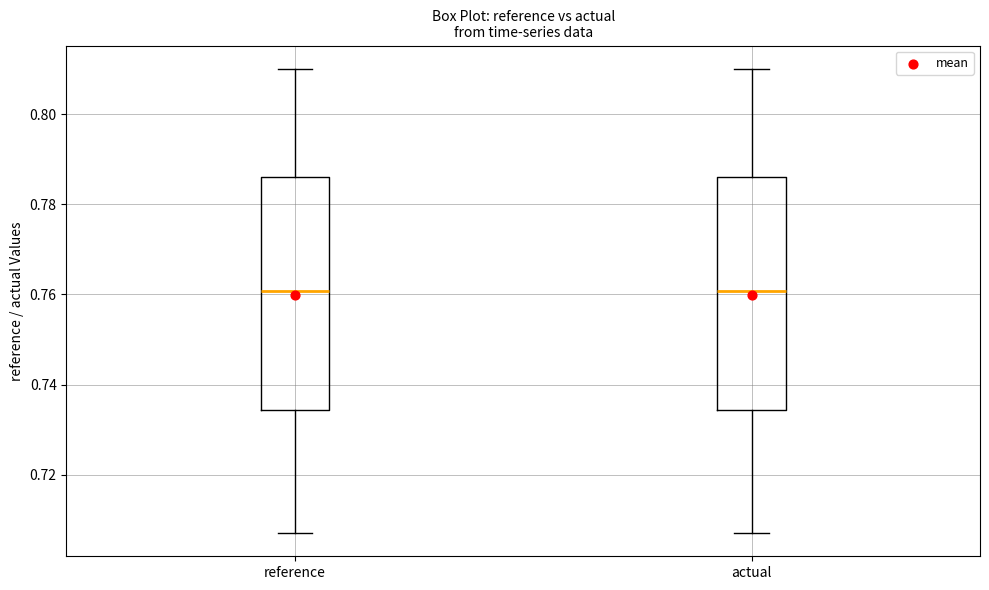

Reading left to right, transcribe this box plot: for each box, give where its median line is, the range the box spans, and where its two whiskers end, as read against the y-axis. The values are not printed on the chart, so give them approximately, as read against the axis.

reference: median 0.760, box 0.734 to 0.786, whiskers 0.708 to 0.810
actual: median 0.760, box 0.734 to 0.786, whiskers 0.708 to 0.810